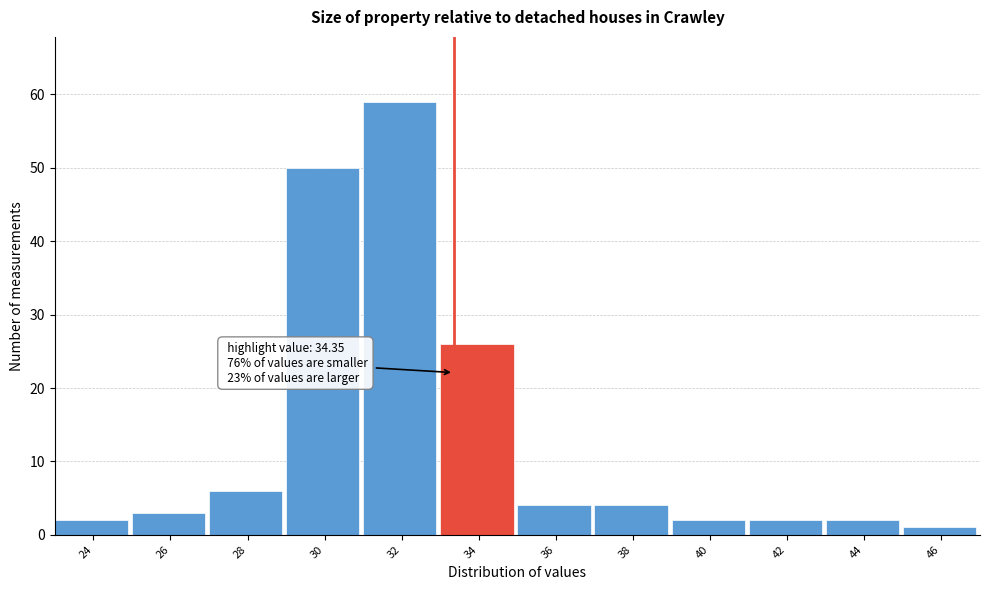

Reading left to right, what are all the values shown in this chart?

2	3	6	50	59	26	4	4	2	2	2	1